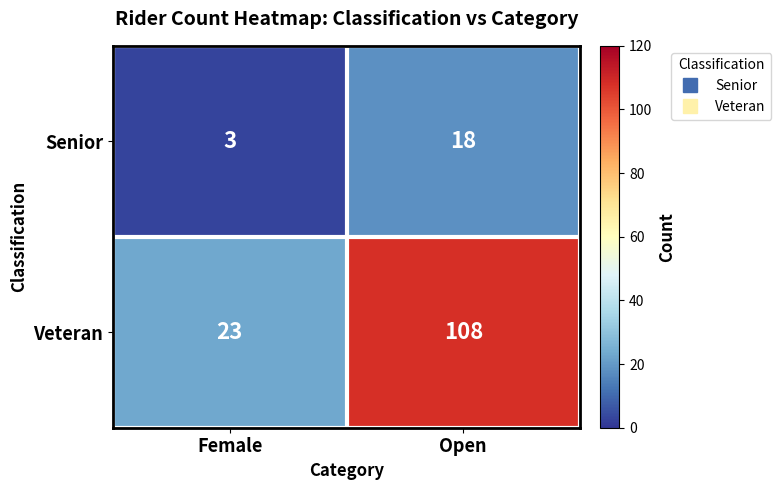

Which series changed the most between Female and Open?

Veteran